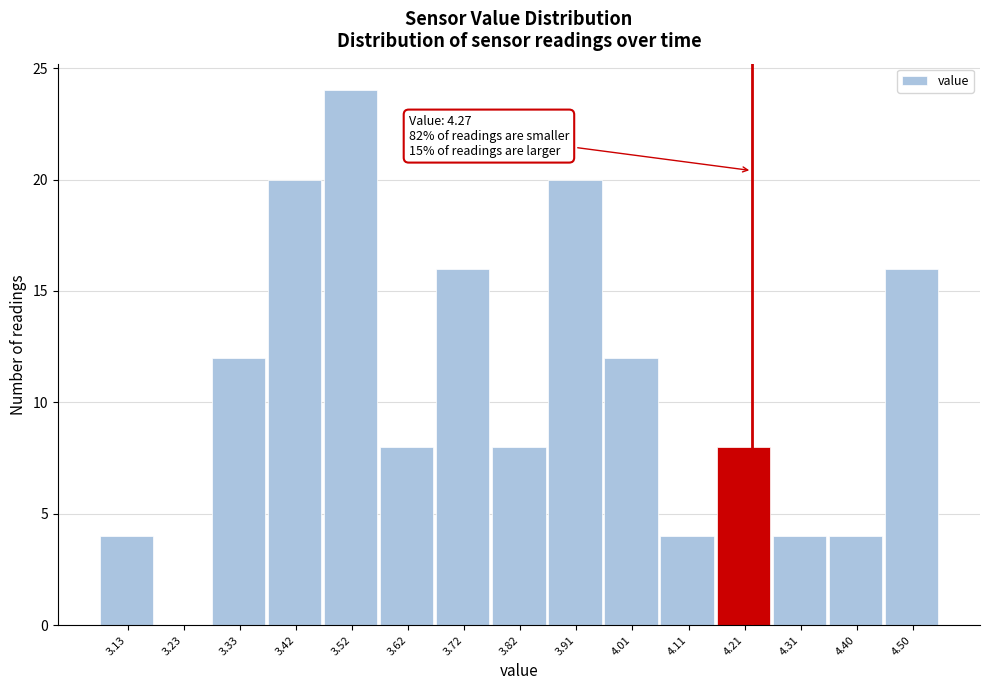

Reading right to left, list all the values displayed in this chart.

4.50=16	4.40=4	4.31=4	4.21=8	4.11=4	4.01=12	3.91=20	3.82=8	3.72=16	3.62=8	3.52=24	3.42=20	3.33=12	3.23=0	3.13=4